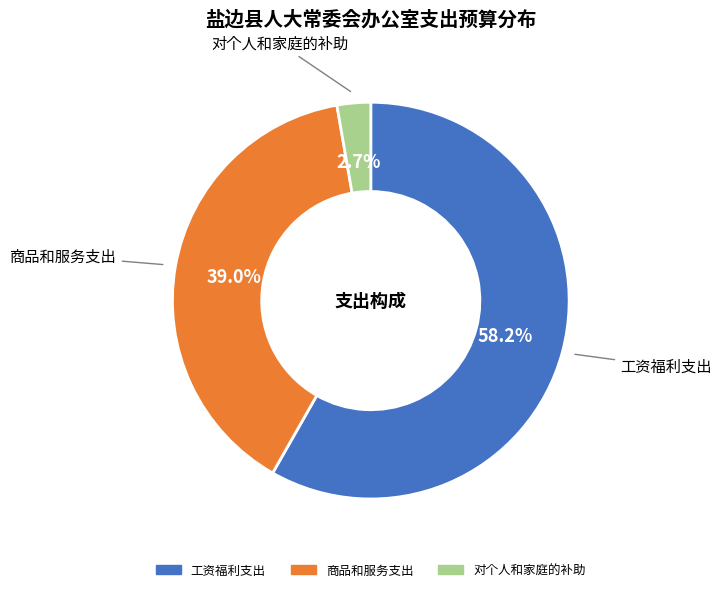

Which has a higher value, 商品和服务支出 or 工资福利支出?

工资福利支出